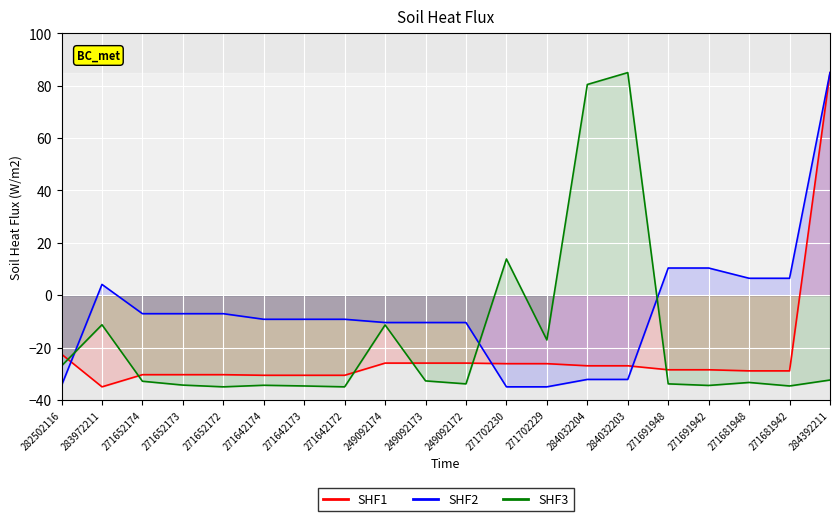

What is the difference between the SHF1 values at 271681942 and 271652172?

1.5